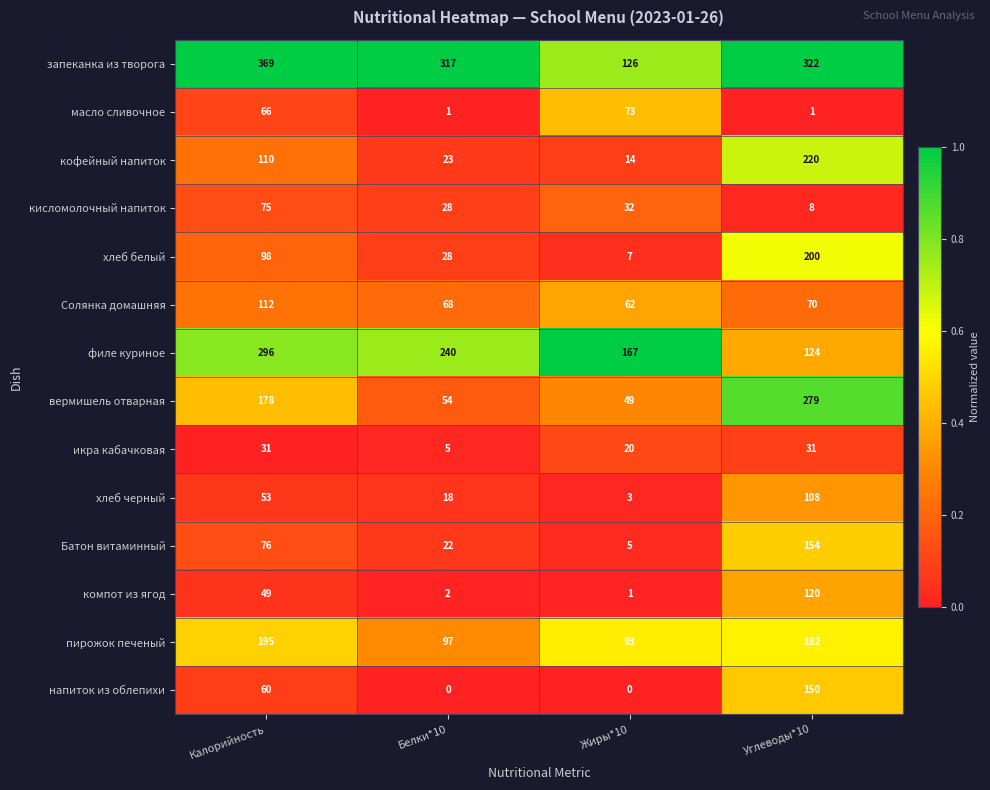

The value of икра кабачковая at Калорийность is 10. True or false?

False